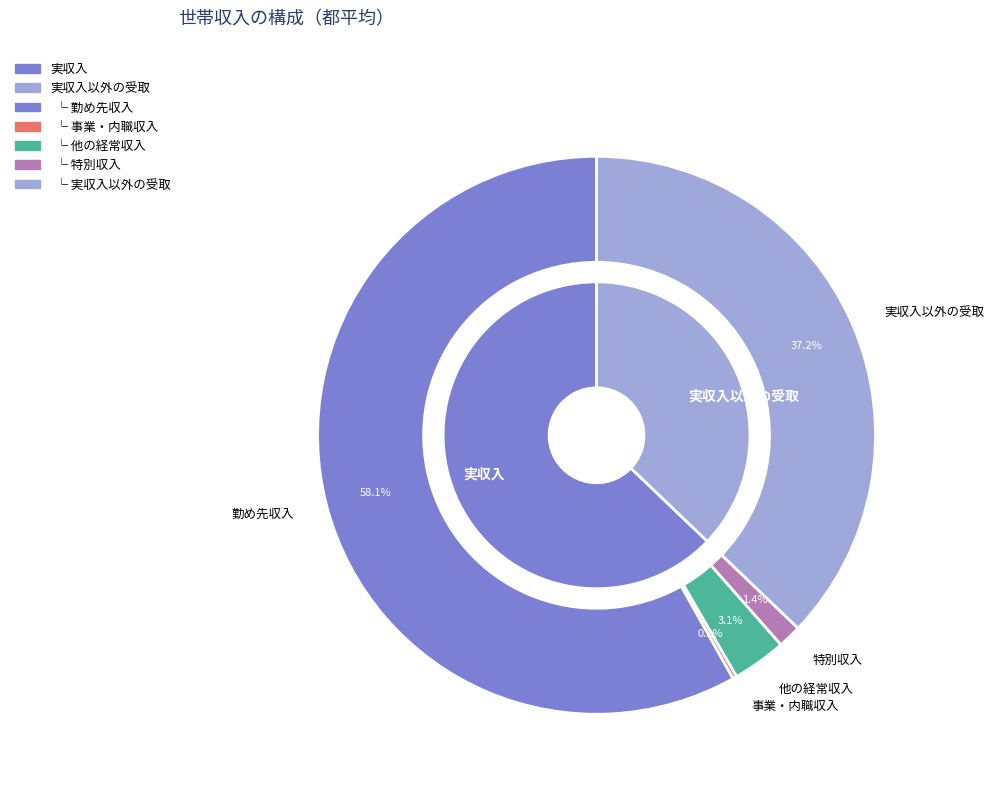

To the nearest percent, what is the combined percentage of 実収入以外の受取 and 事業・内職収入?

37%